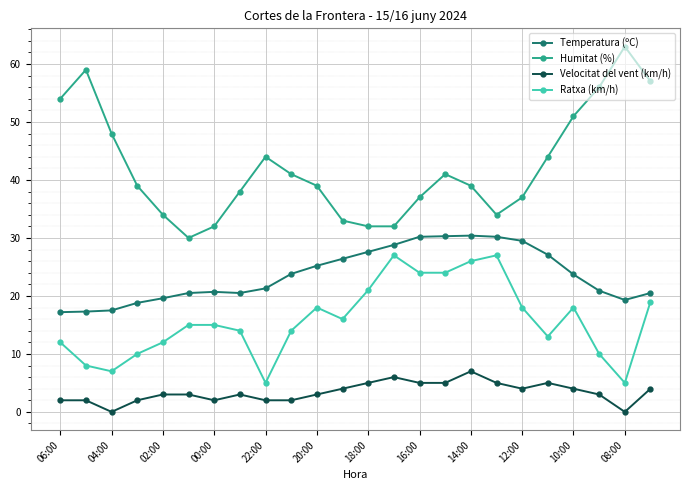

Which series has the largest range (max minus min)?

Humitat (%)